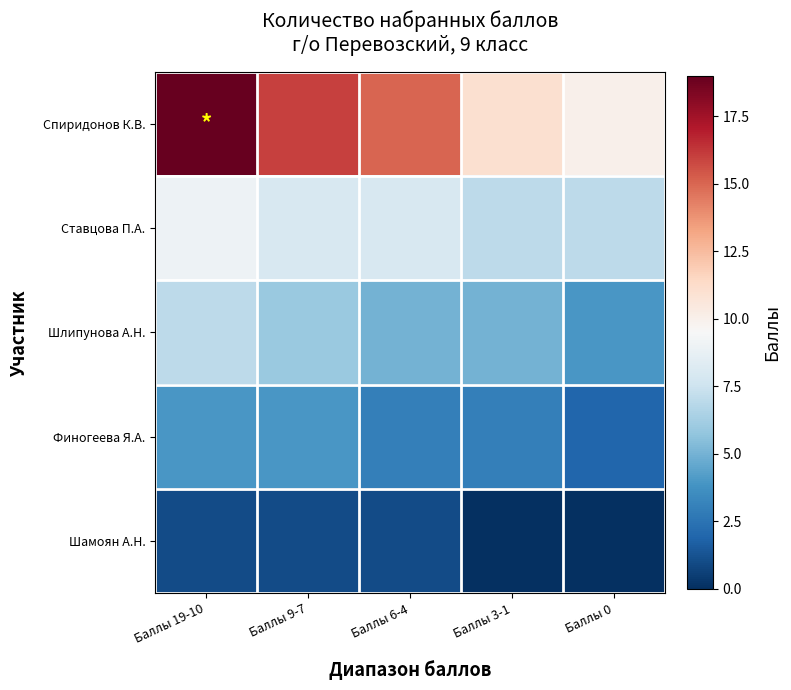

How many categories are shown in the chart?

5